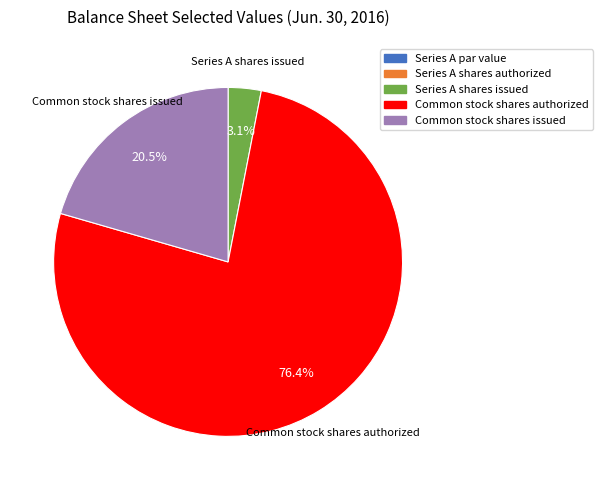

Does Common stock shares authorized represent more than half of the total?

Yes